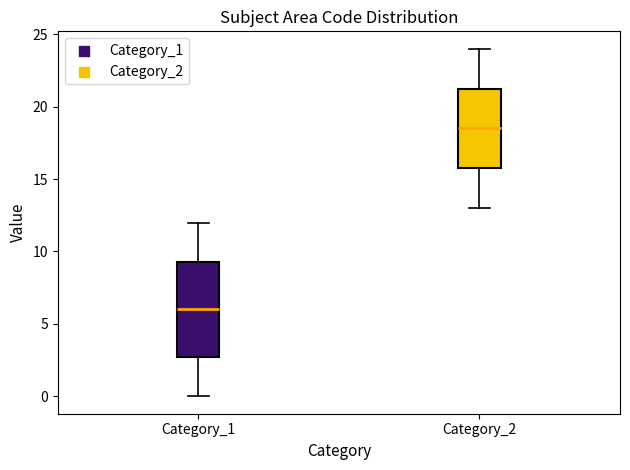

Where does the lower whisker of the box for Category_2 end on the y-axis? The values are not printed on the chart, so give them approximately, as read against the axis.

13.0